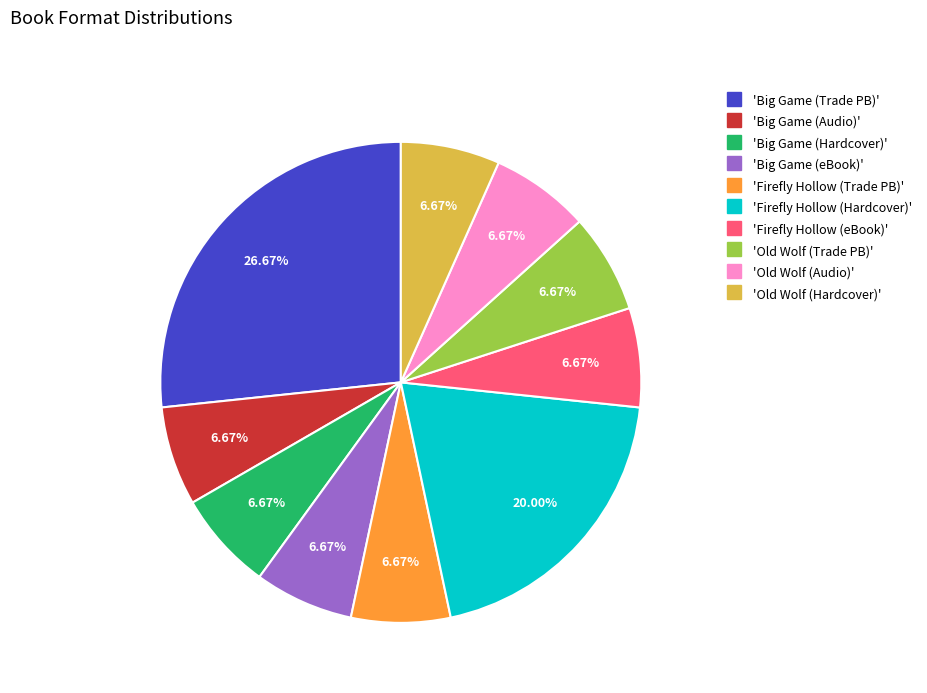

Is there any slice that represents more than half of the pie?

No